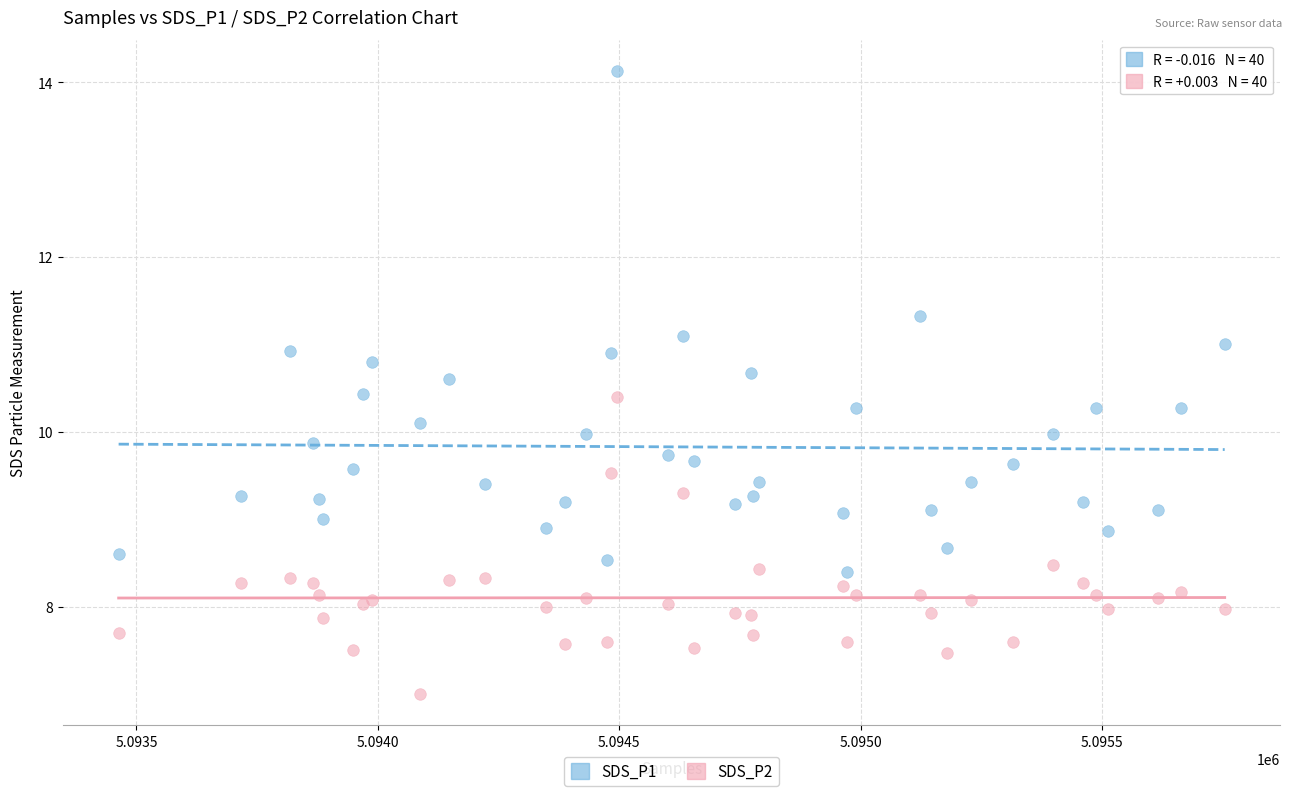

Which series has the largest Y range (max minus min)?

SDS_P1